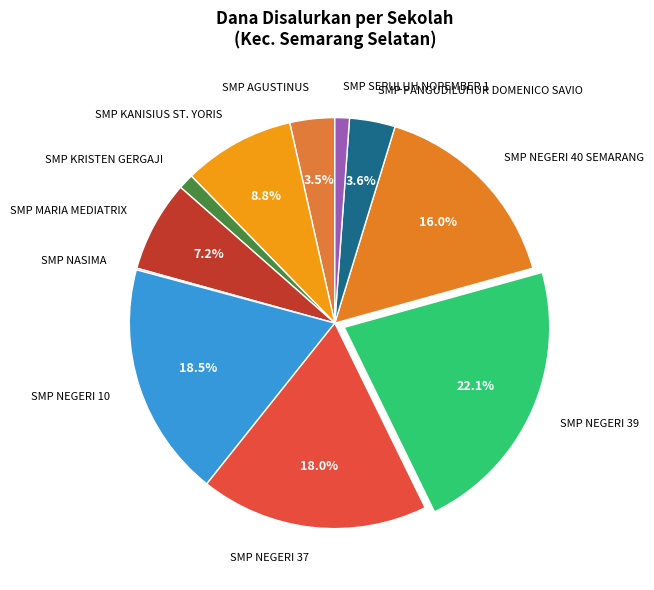

Which category has the biggest portion of the pie?

SMP NEGERI 39